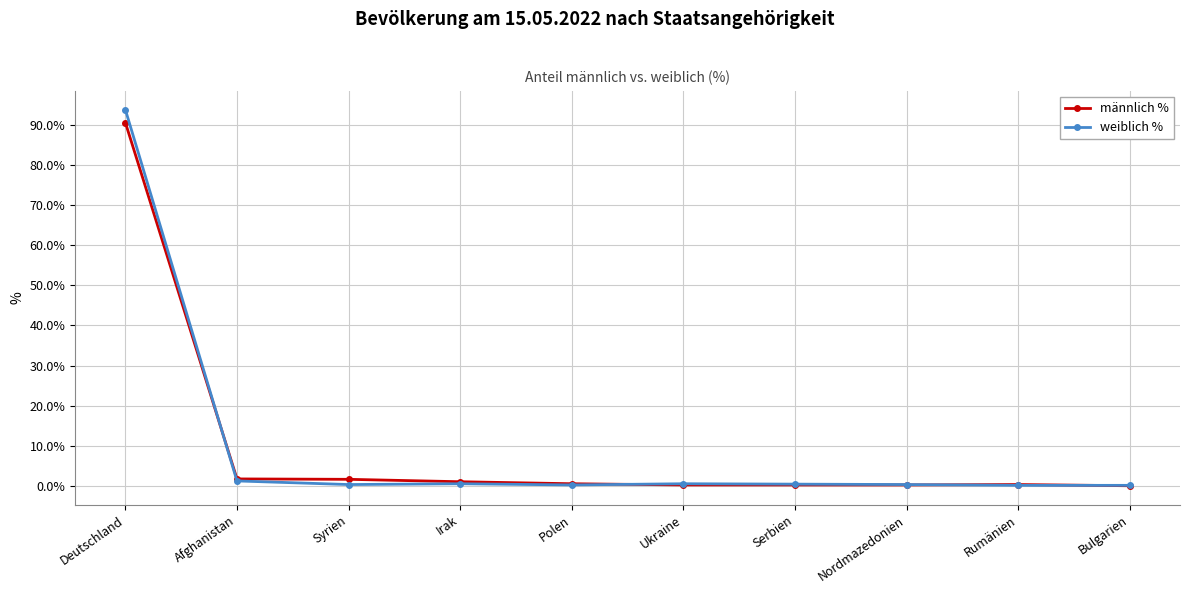

What is the sum of all männlich % values?

97.1